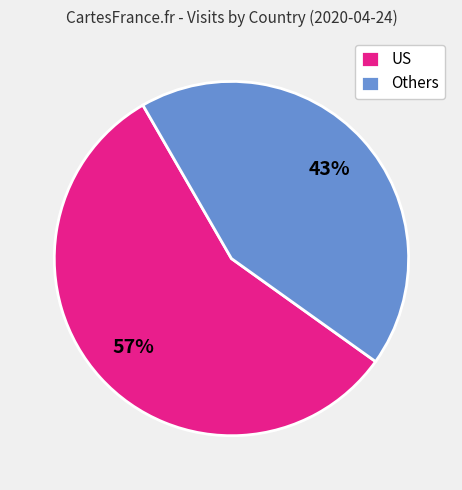

Does US represent more than half of the total?

Yes